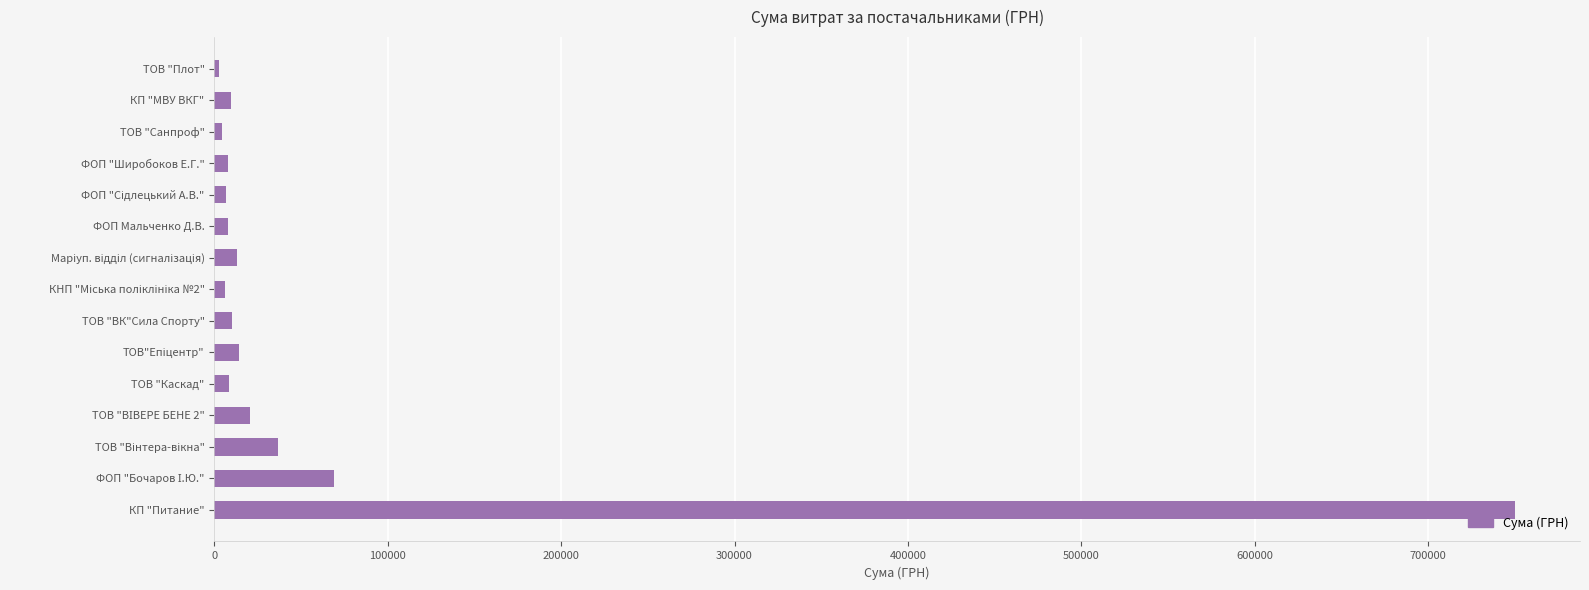

Which category has the highest value across all series?

КП "Питание"